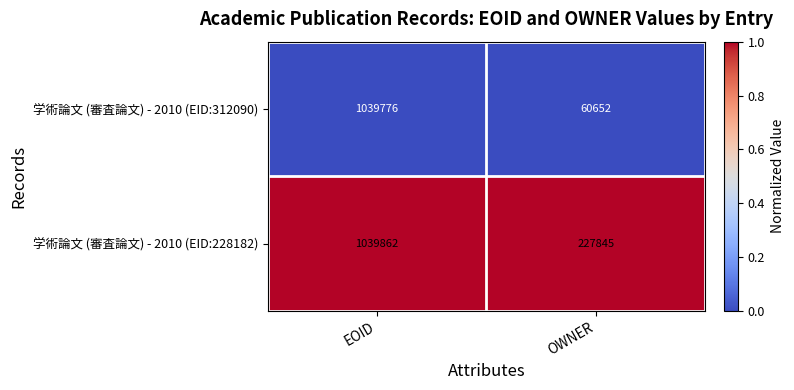

At which category does the chart reach its peak across all series?

EOID